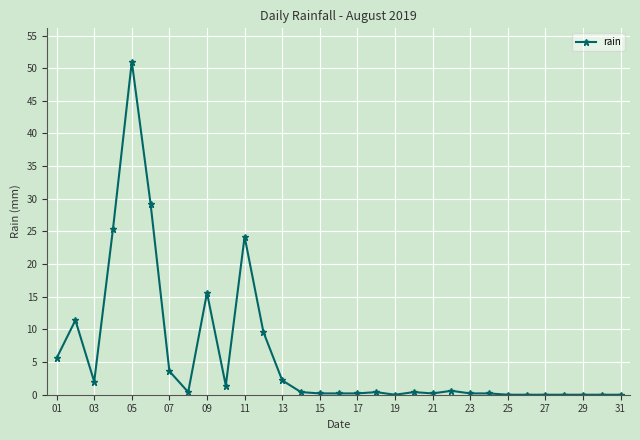

What is the difference between the maximum and minimum values?

51.0